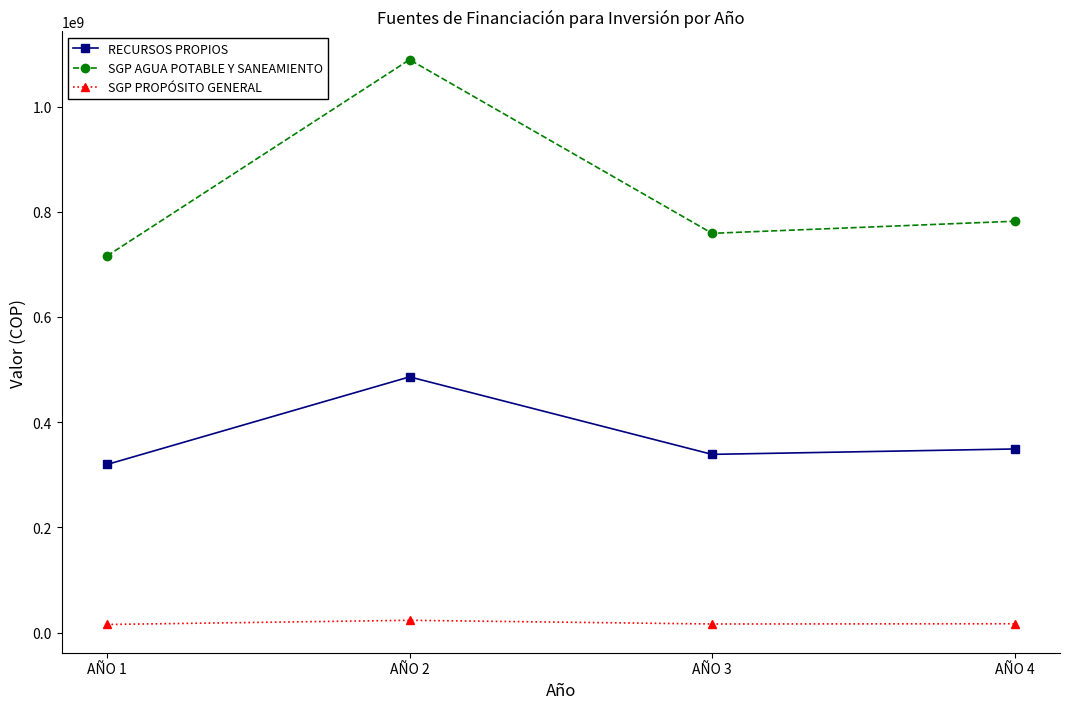

The value of SGP AGUA POTABLE Y SANEAMIENTO at AÑO 1 is 1059846190. True or false?

False